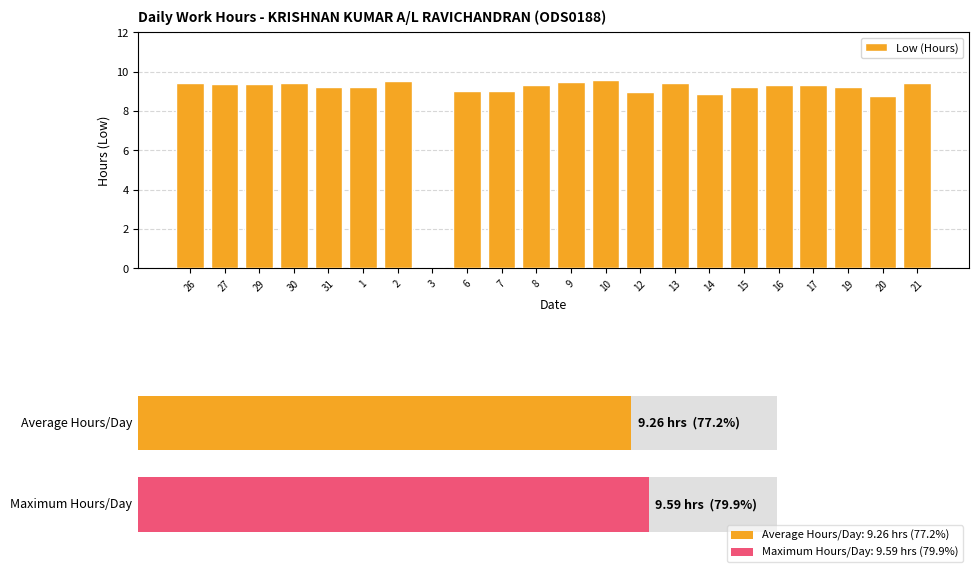

True or false: the data shows 9.5 at 9.

True